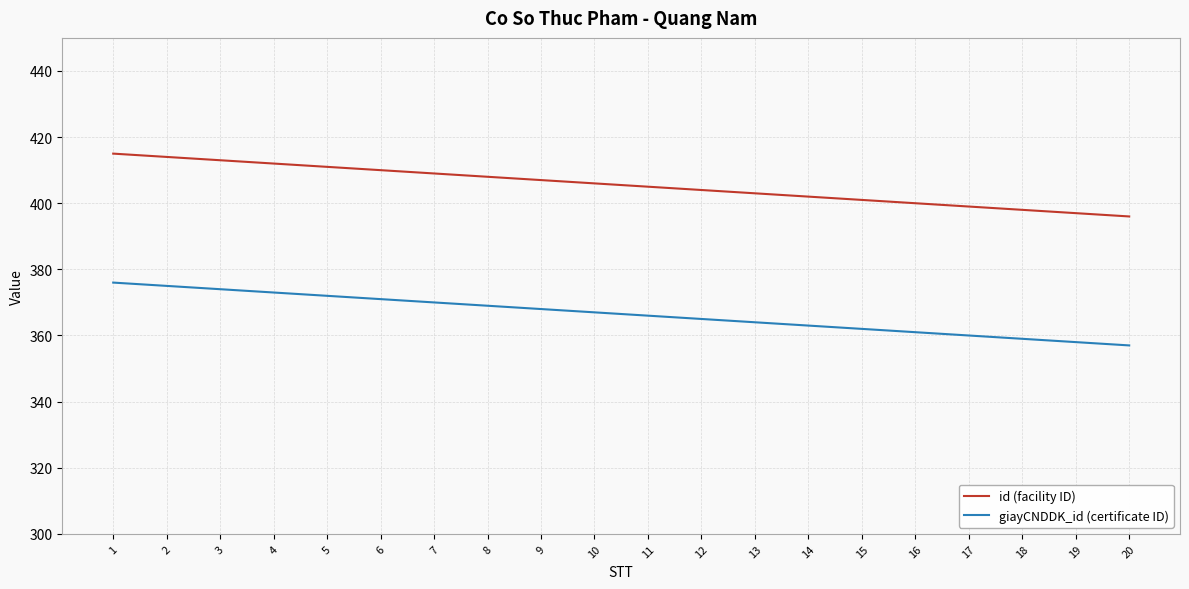

Rank the series by their maximum value, from highest to lowest.

id (facility ID), giayCNDDK_id (certificate ID)